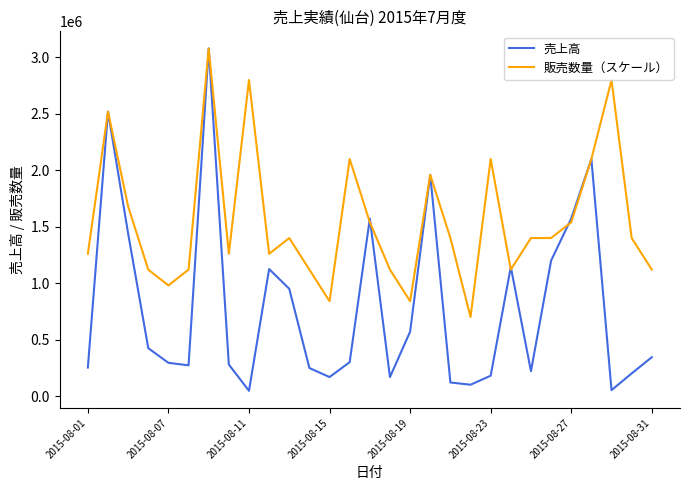

What is the smallest value displayed?

46000